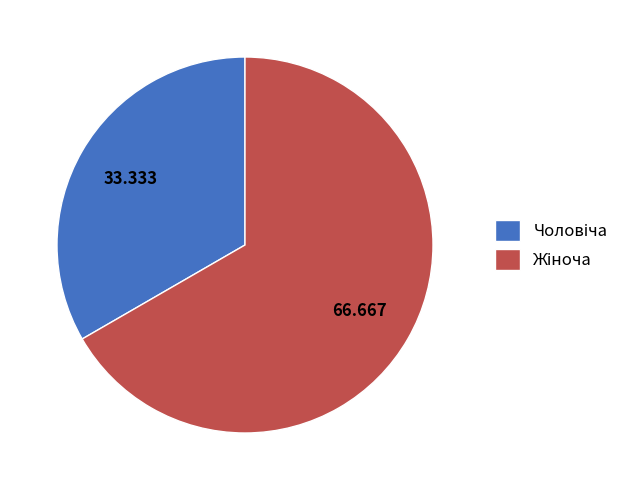

Is there a majority slice in this chart?

Yes